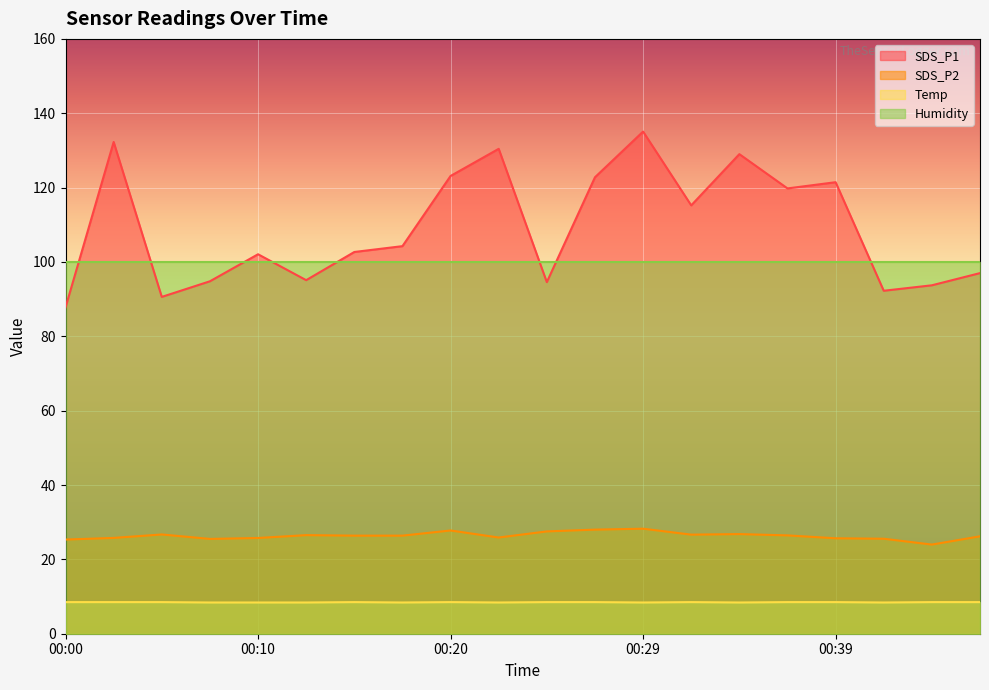

What is the sum of the SDS_P2 values at 00:15 and 00:24?

53.9